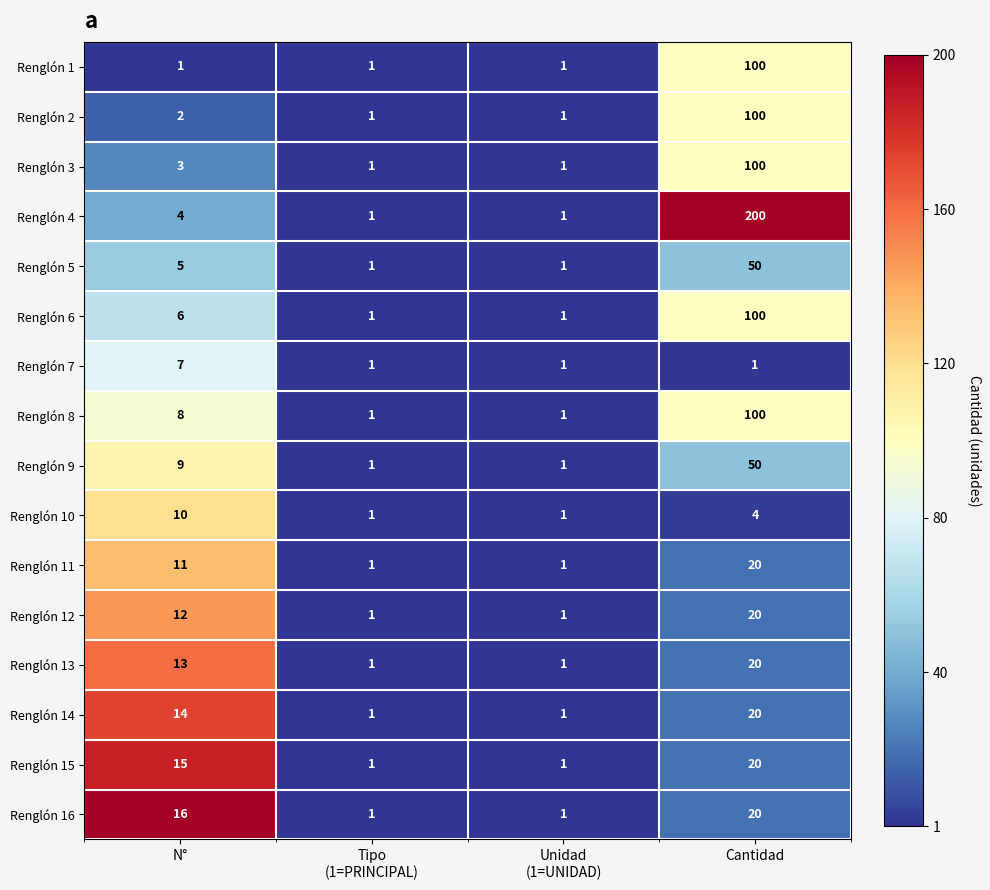

At which category is the sum across all series the highest?

Cantidad